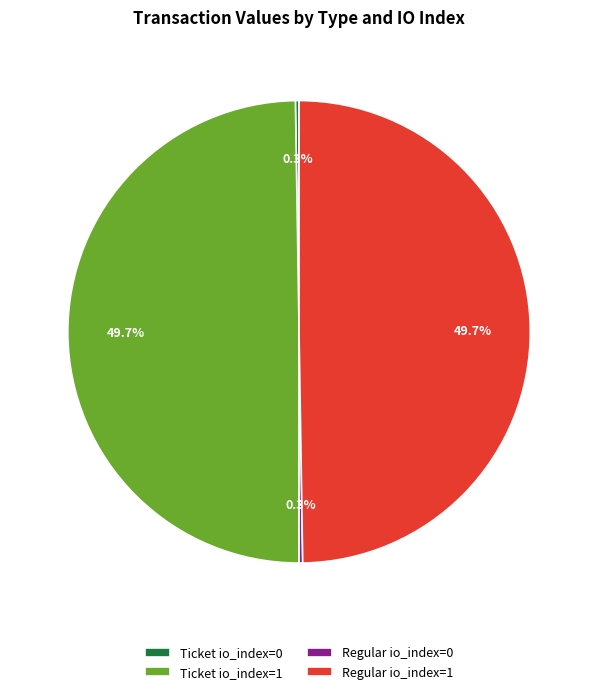

Does any single category account for the majority?

No